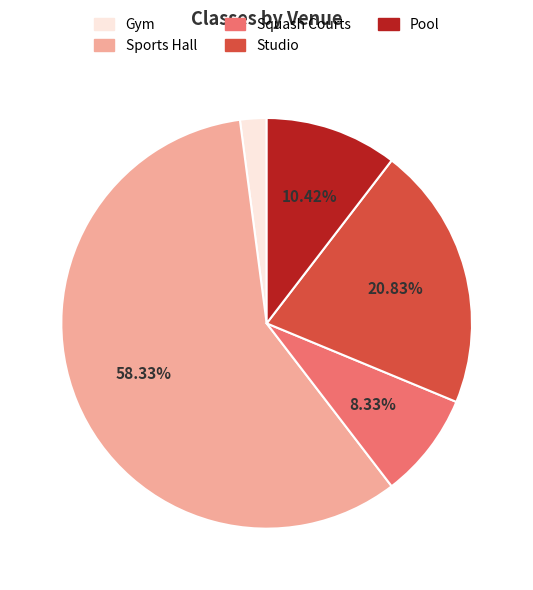

To the nearest percent, what portion does Sports Hall represent?

58%